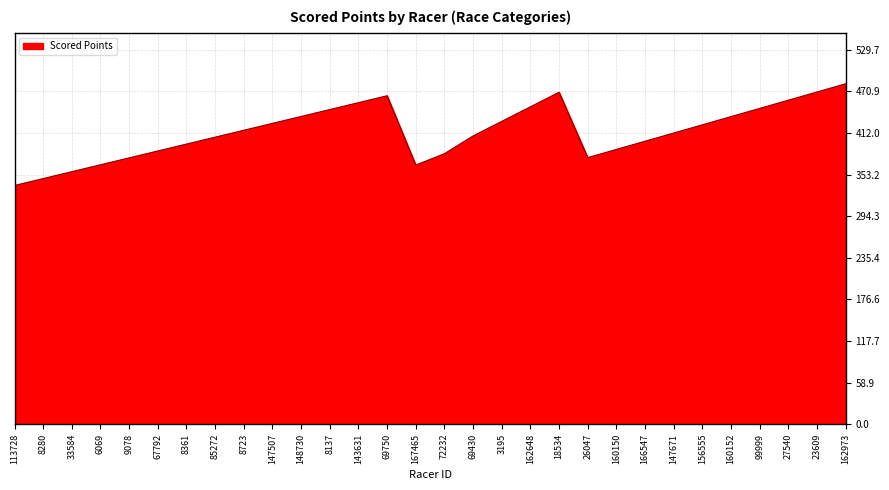

What position from the left is 166547?

23